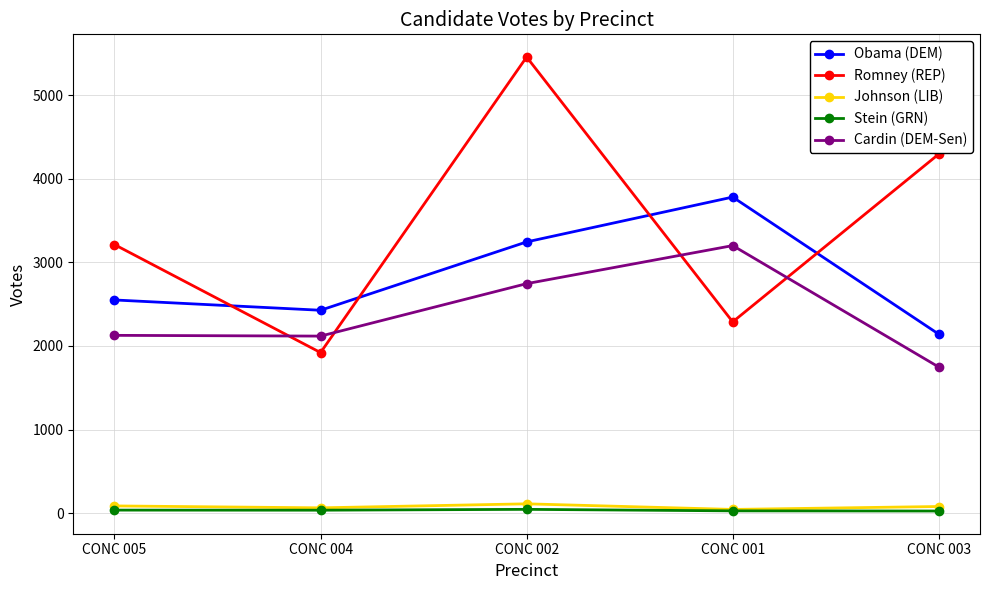

Where is the first local maximum for Romney (REP)?

CONC 002